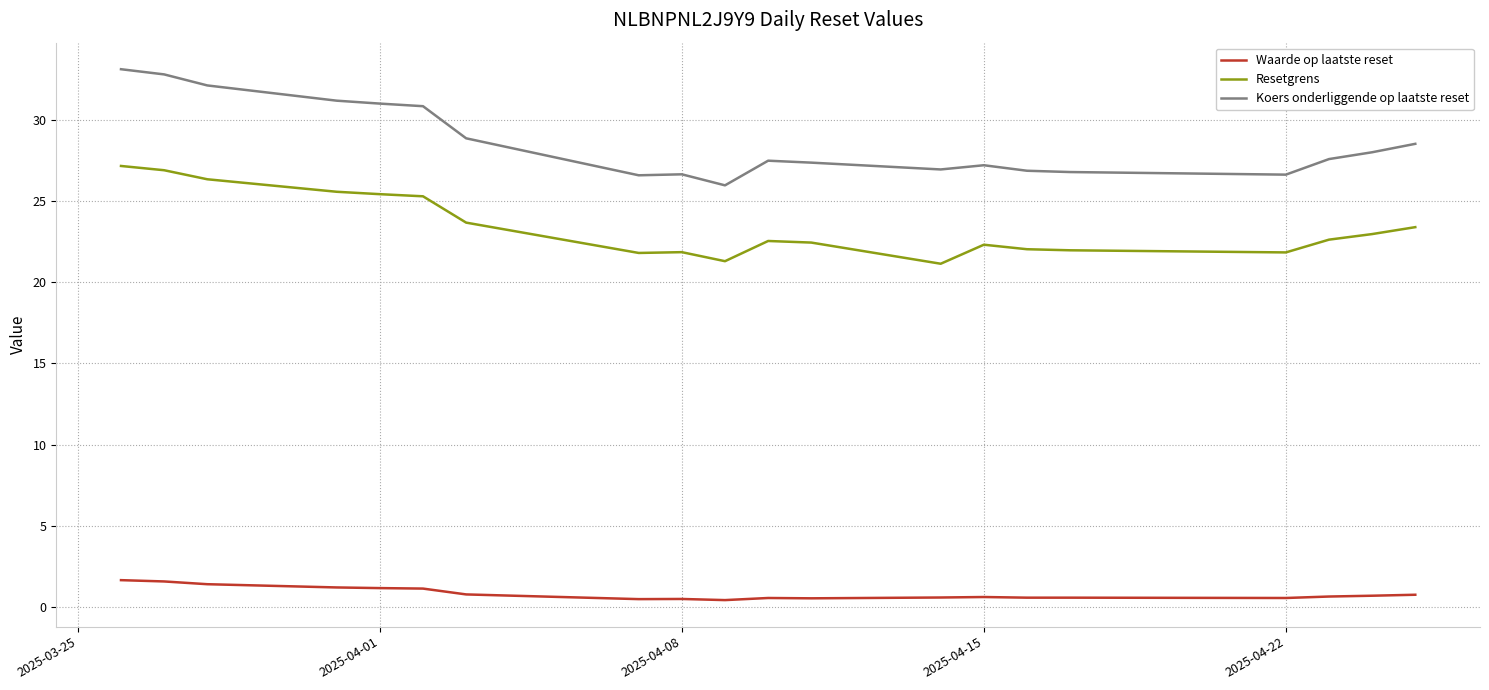

True or false: Koers onderliggende op laatste reset and Resetgrens intersect in this chart.

False